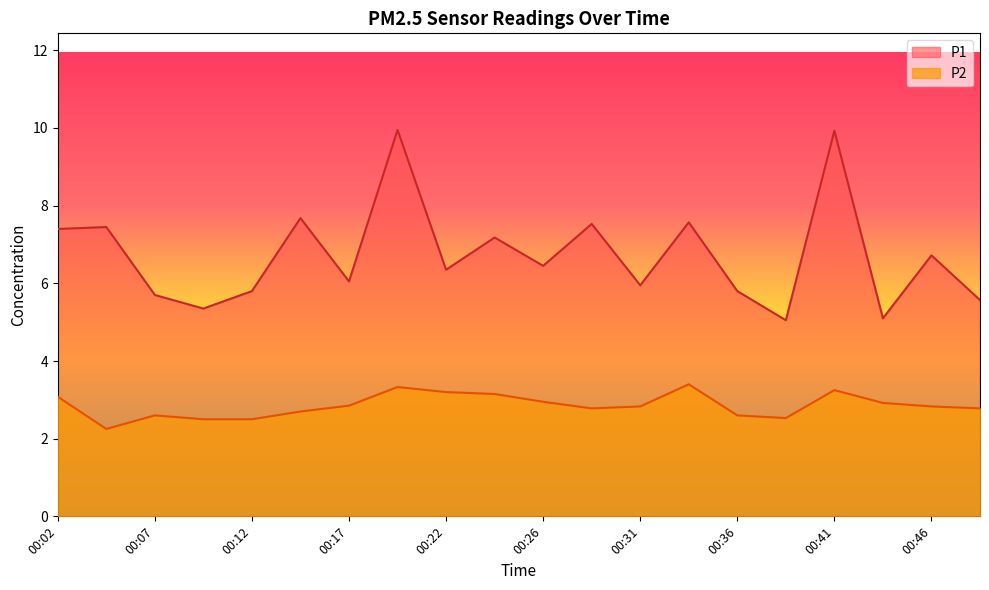

What is the difference between the maximum and minimum values in the P1 series?

4.9